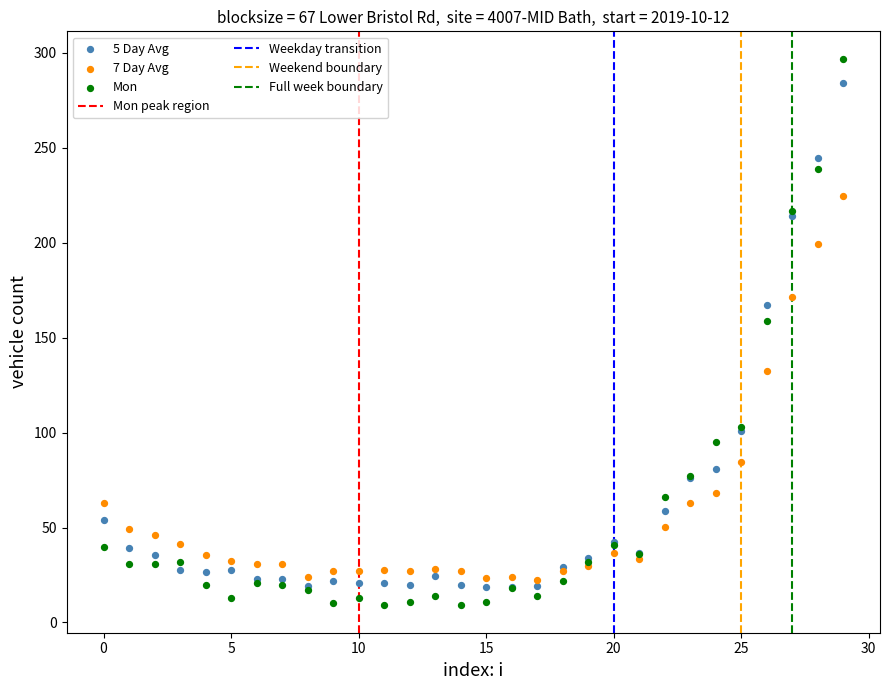

Across all series, what Y value is closest to 153?

159.0